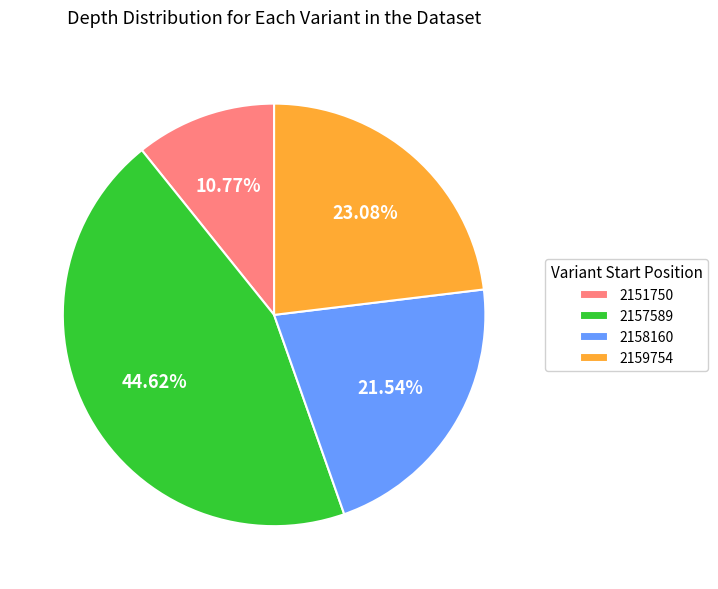

To the nearest percent, what is the average slice percentage?

25%